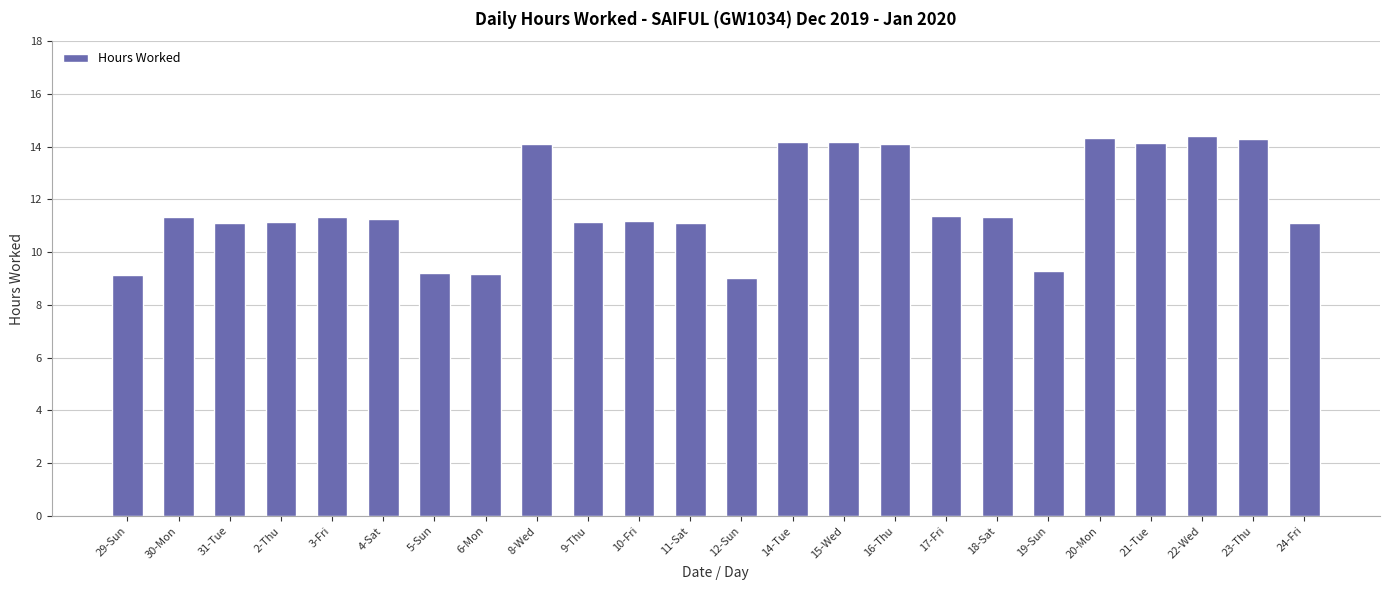

What is the smallest value displayed?

9.0